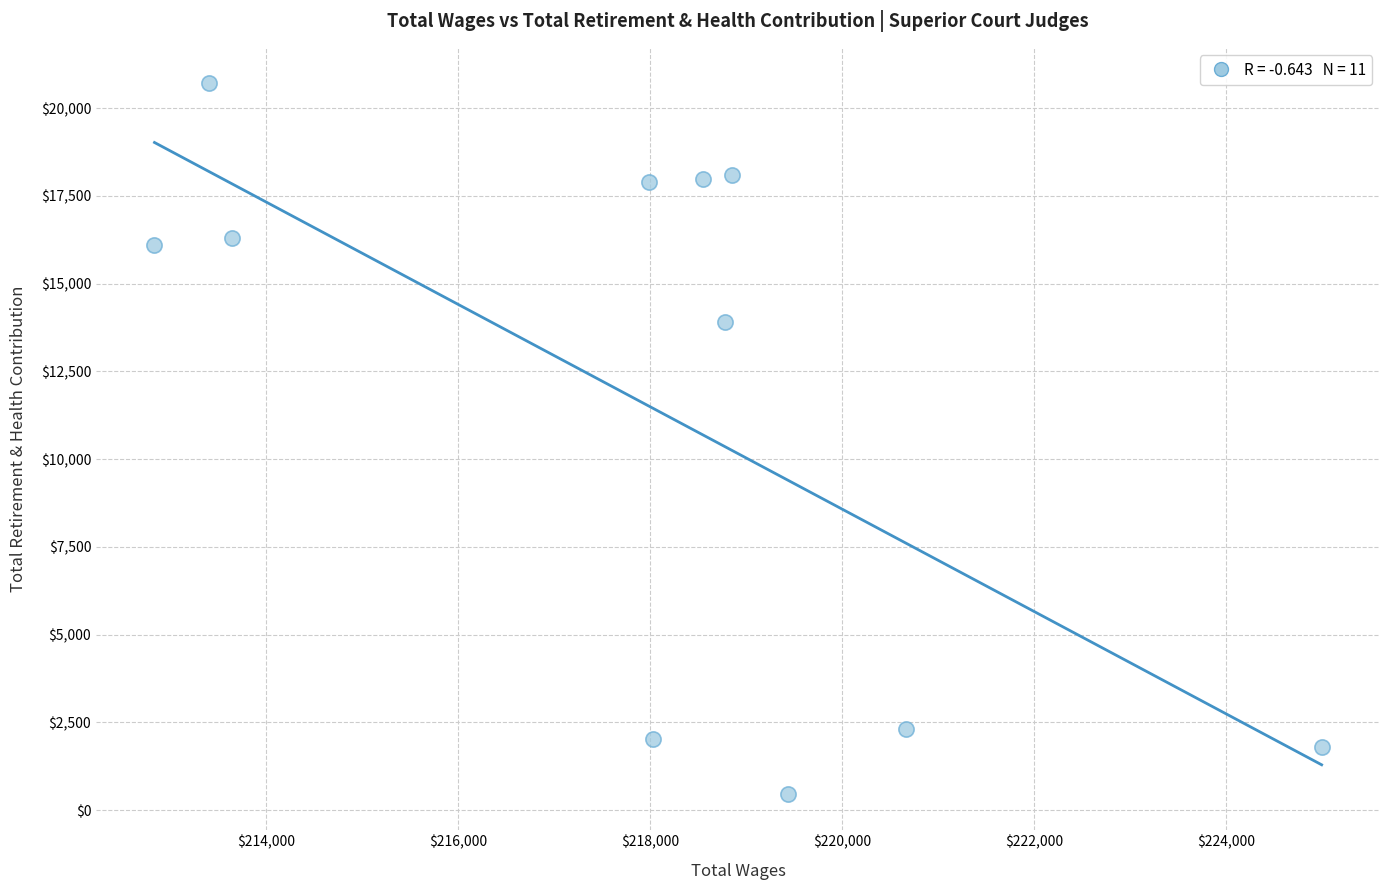

What Y value in the scatter plot is closest to 10578?

13903